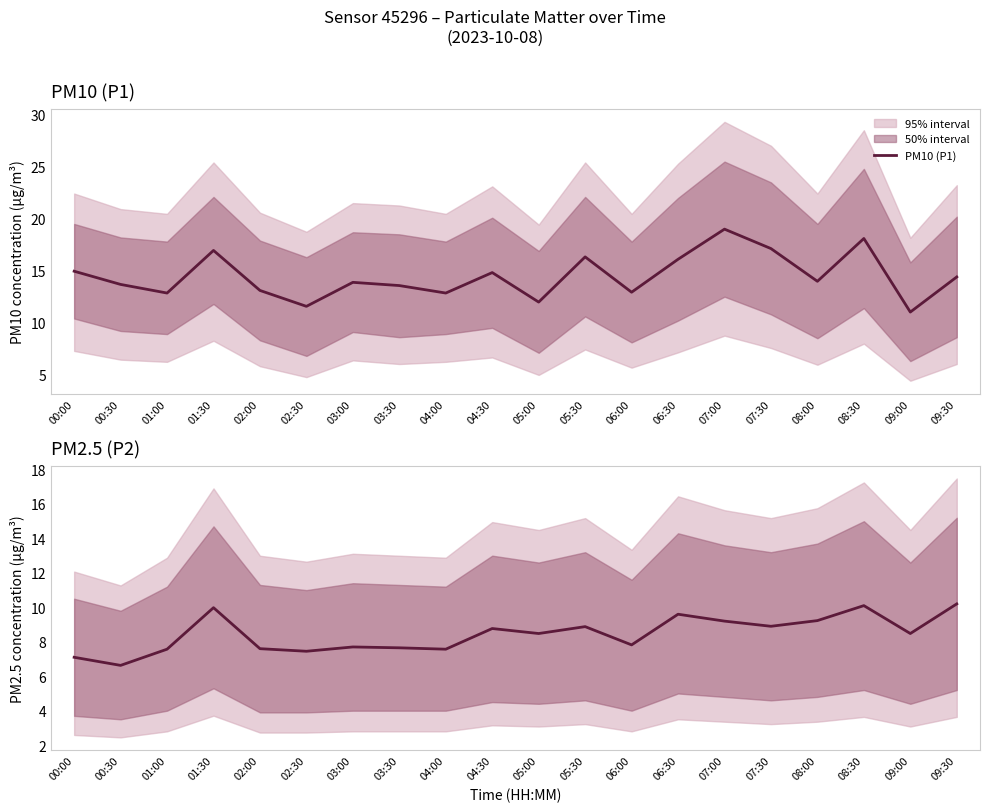

What is the value of the PM2.5 (P2) point at the 11th from the left?

8.5